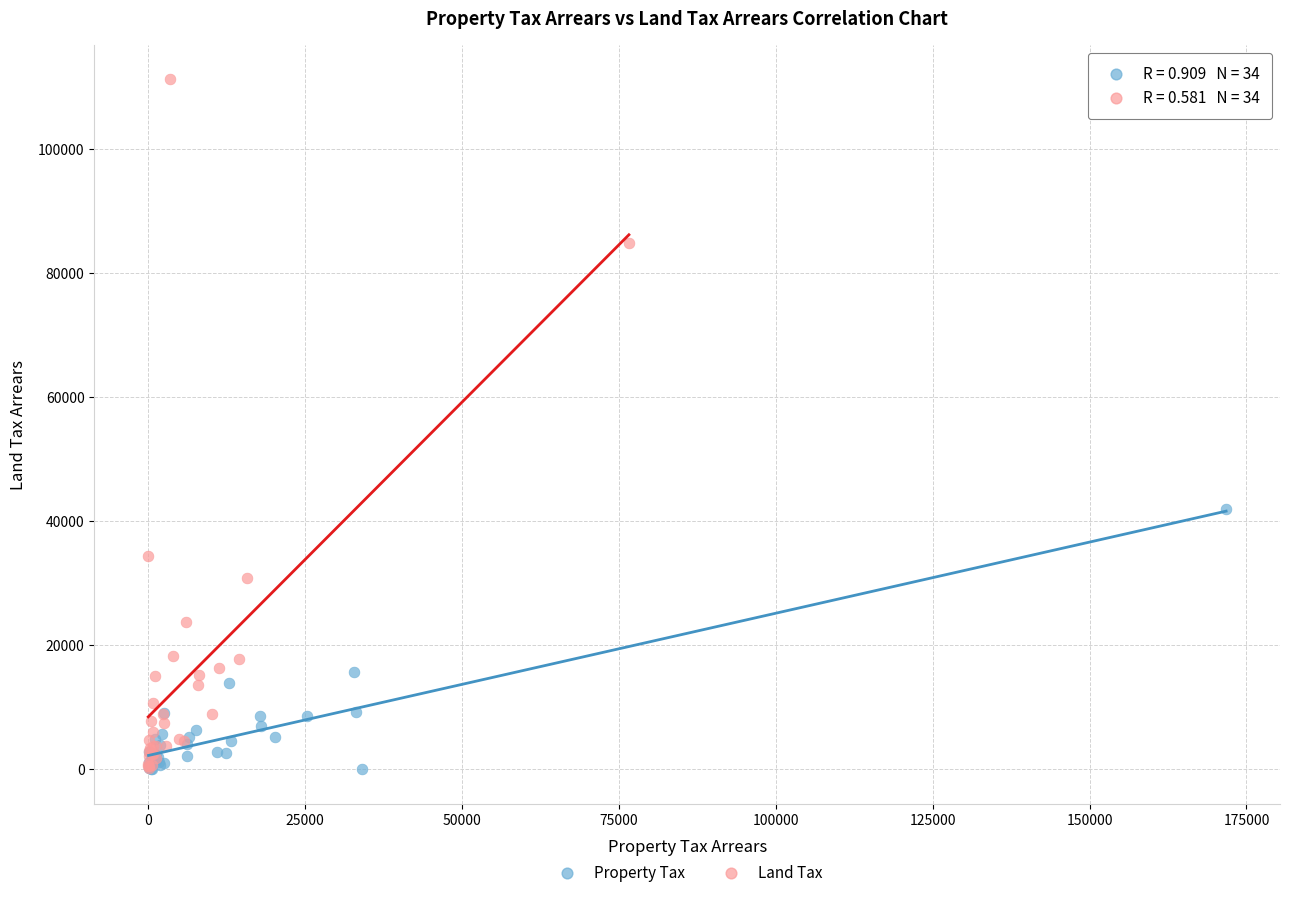

Which series contains the highest Y value?

Land Tax